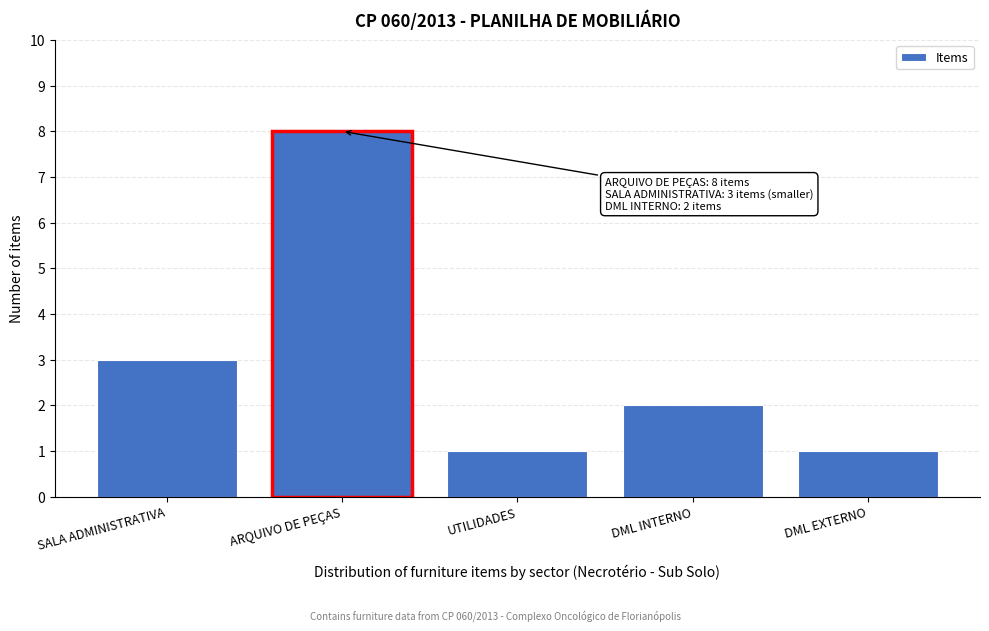

Reading left to right, extract all data points from this chart.

SALA ADMINISTRATIVA=3	ARQUIVO DE PEÇAS=8	UTILIDADES=1	DML INTERNO=2	DML EXTERNO=1